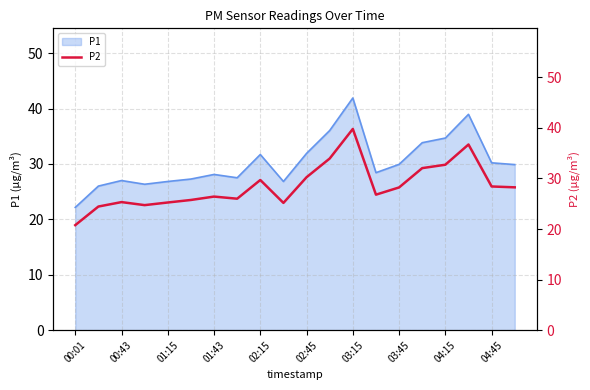

Which category has the lowest value in the P1 series?

00:01